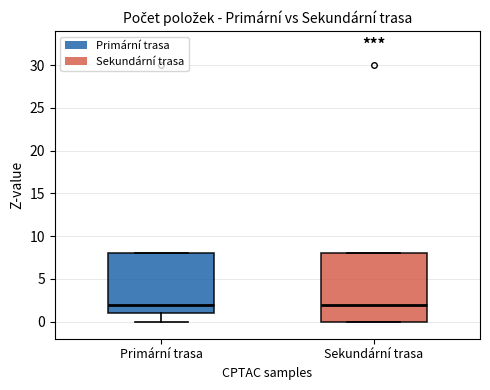

Reading left to right, transcribe this box plot: for each box, give where its median line is, the range the box spans, and where its two whiskers end, as read against the y-axis. The values are not printed on the chart, so give them approximately, as read against the axis.

Primární trasa: median 2, box 1 to 8, whiskers 0 to 8
Sekundární trasa: median 2, box 0 to 8, whiskers 0 to 8